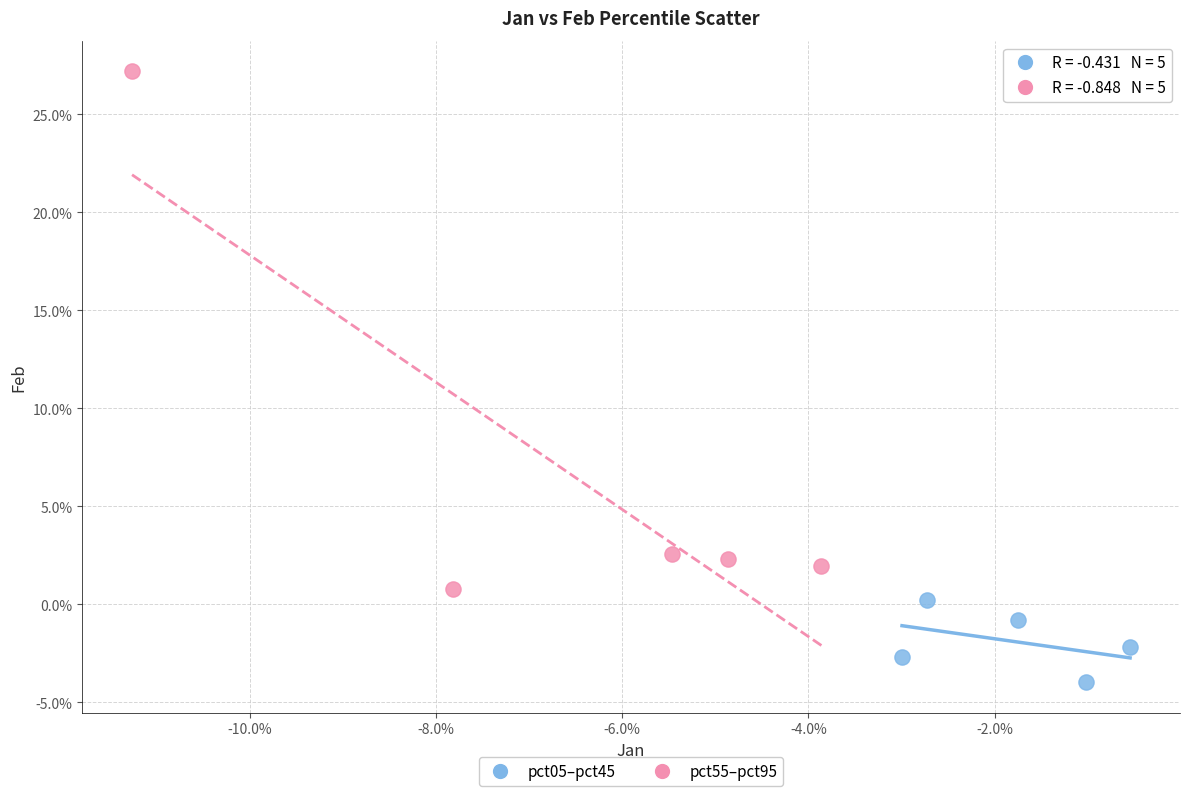

Which series reaches the maximum Y coordinate?

pct55–pct95